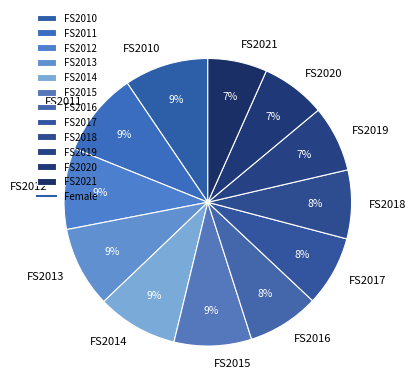

Is there a majority slice in this chart?

No